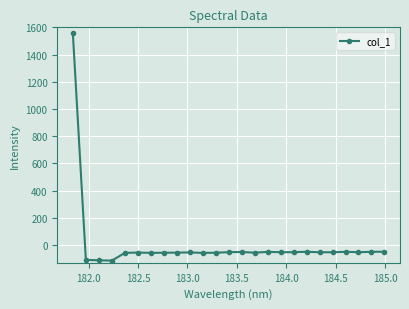

True or false: the data has more than 1 interior local peaks.

True